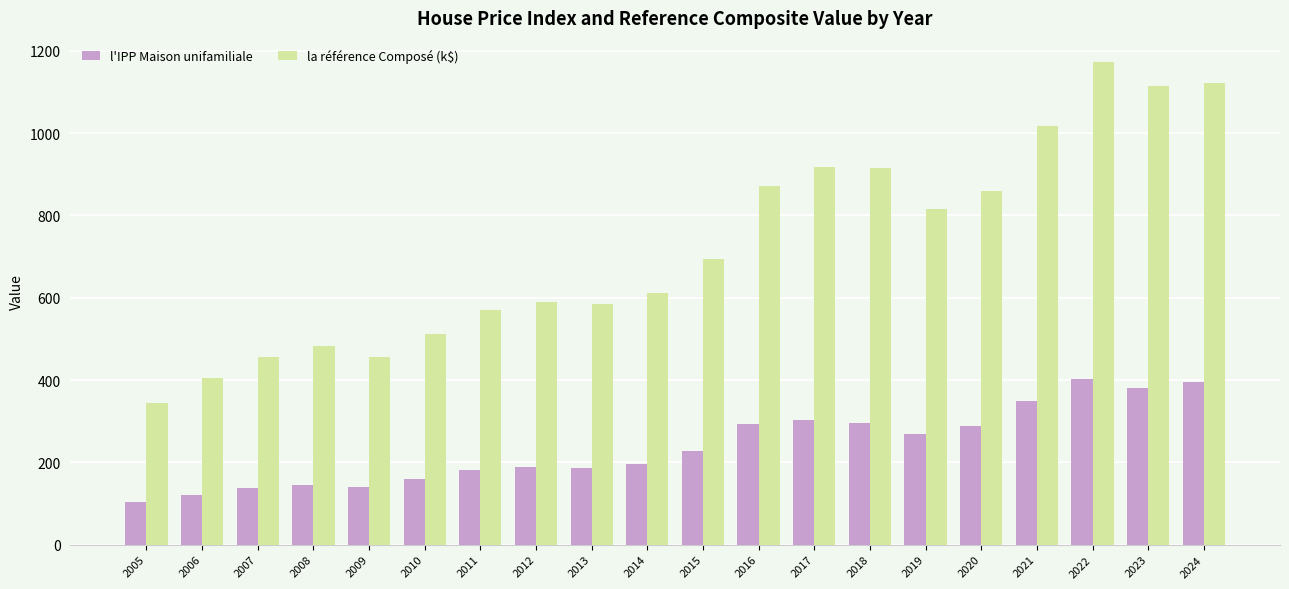

What is the sum of all l'IPP Maison unifamiliale values?

4759.3